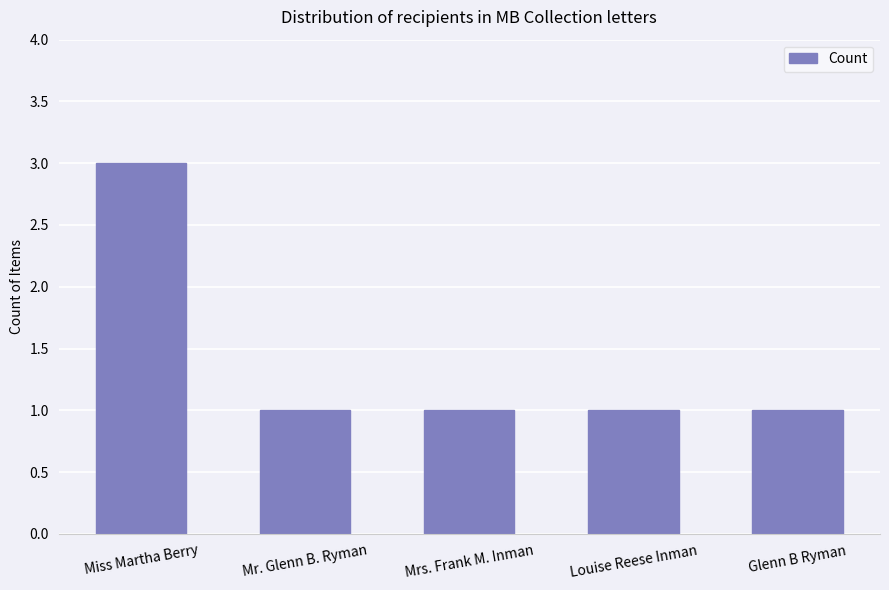

Read the value at Miss Martha Berry.

3